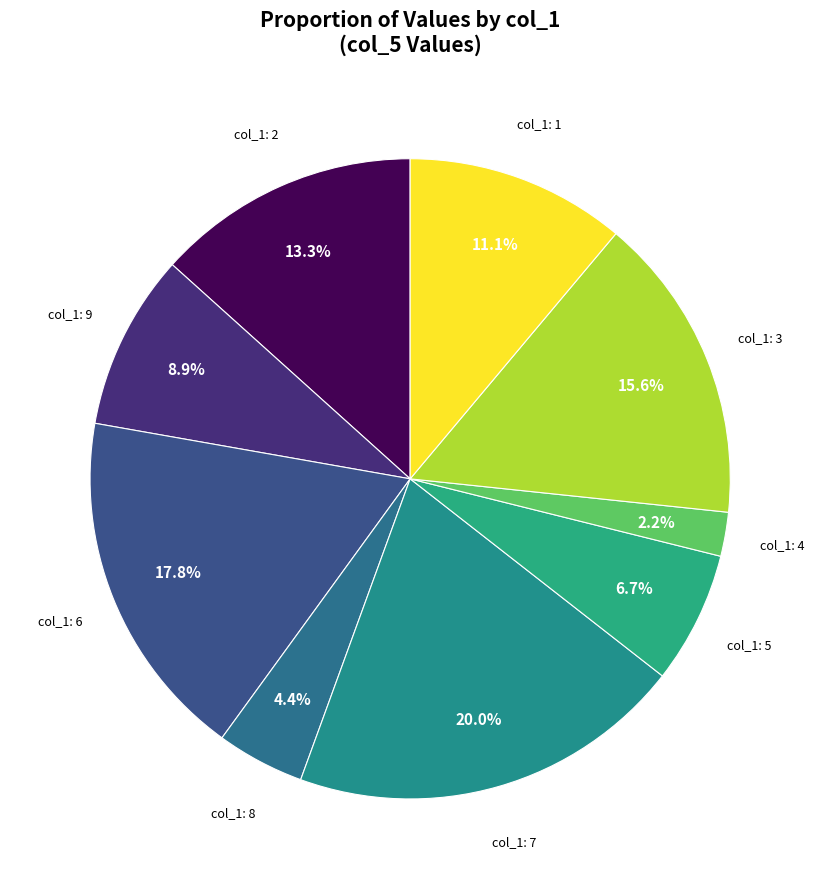

Which slice is the smallest?

4